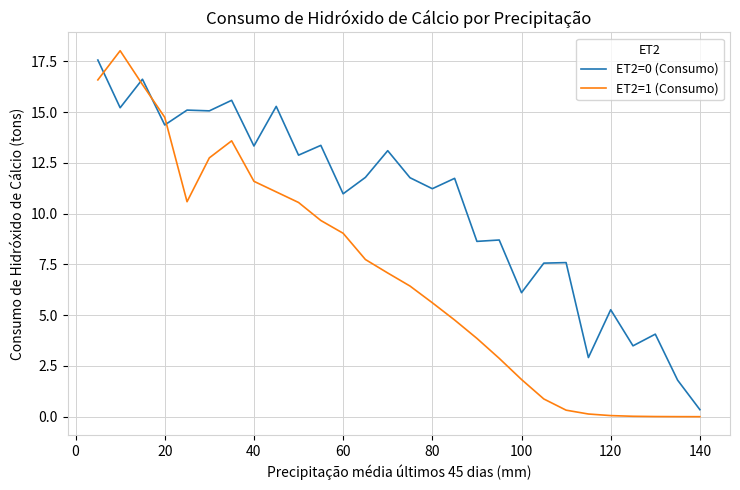

Which series has the widest spread of values?

ET2=1 (Consumo)